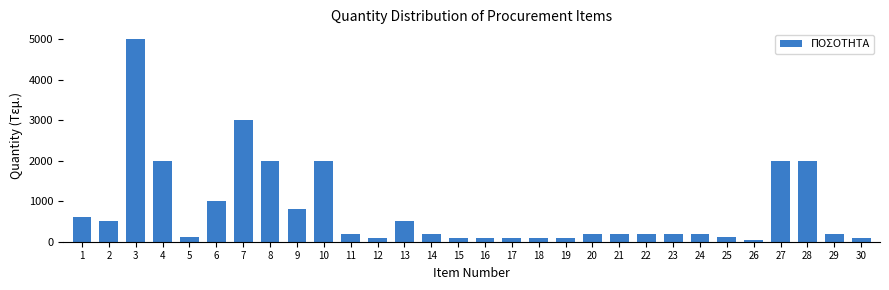

What is the change in value from 10 to 21?

-1800